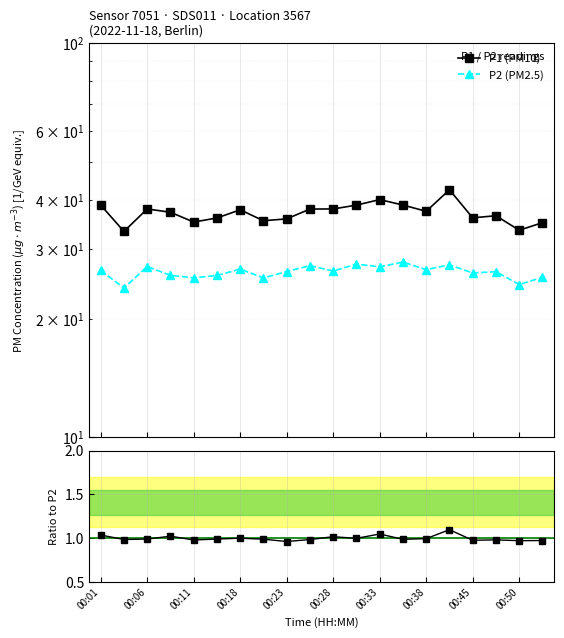

Rank the series by their average value, from lowest to highest.

P1/P2 ratio (norm.), P2 (PM2.5), P1 (PM10)